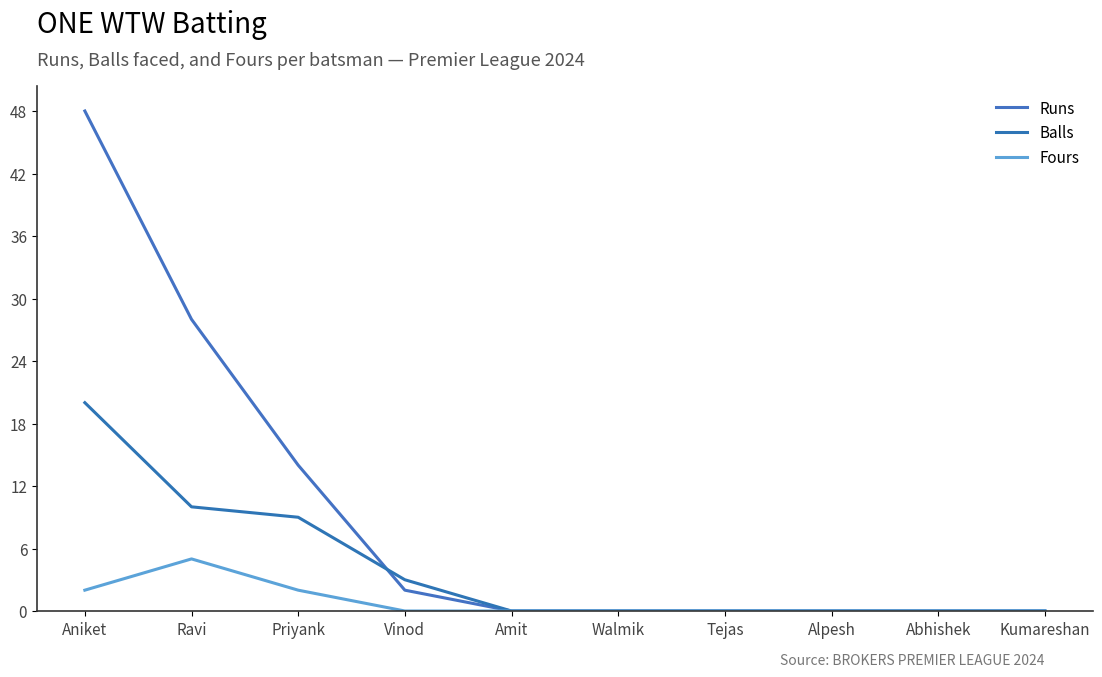

How many interior local peaks does the Fours series have?

1